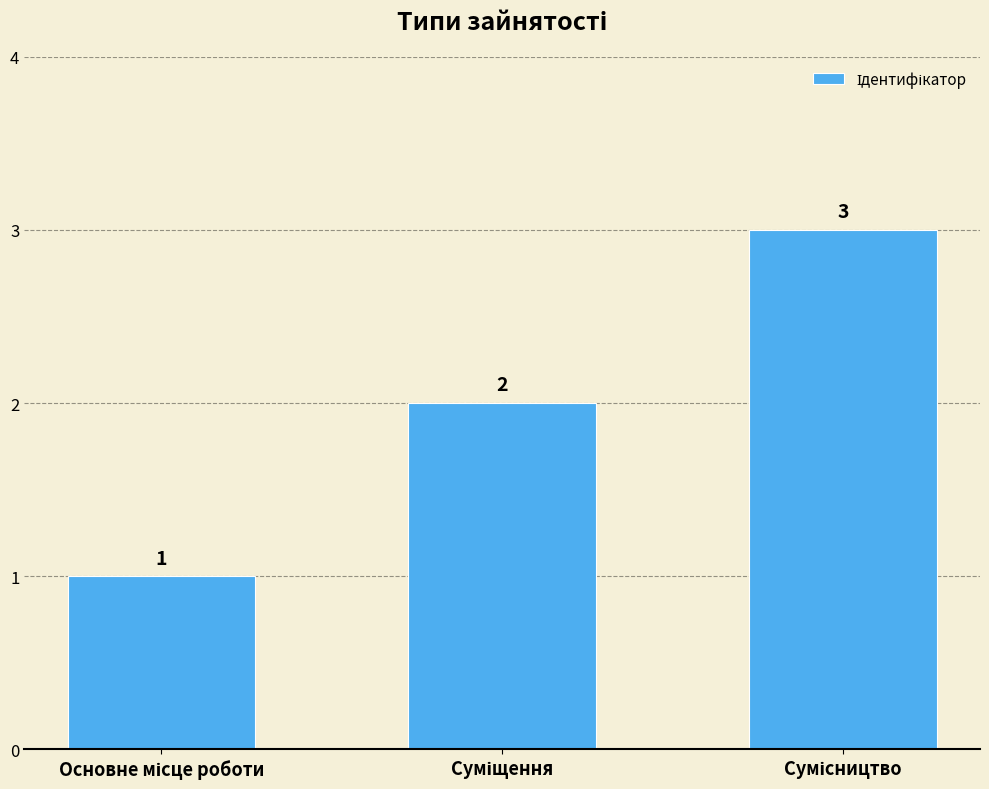

What is the value of the 3rd bar from the left?

3